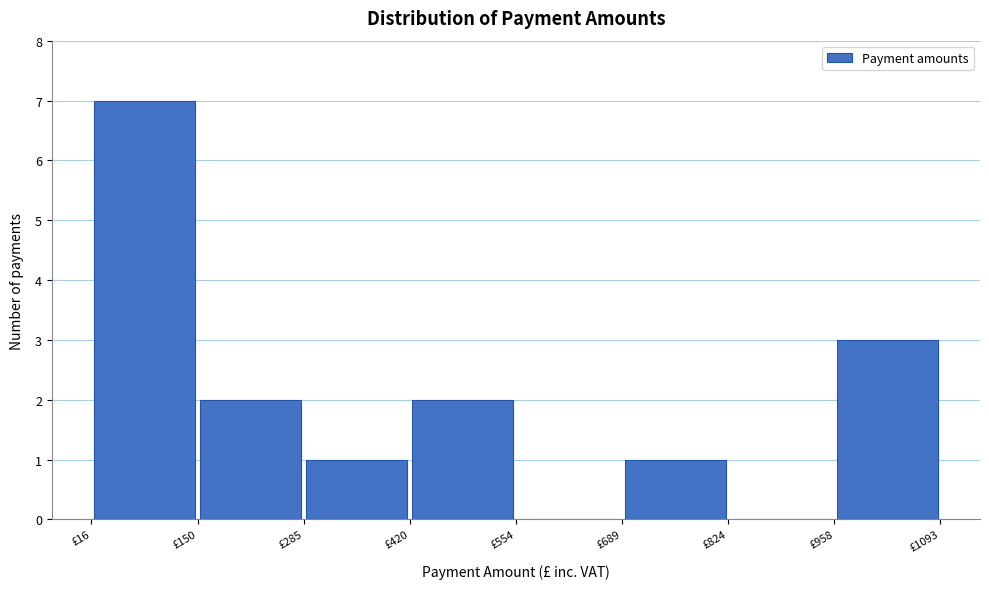

Reading left to right, transcribe this chart: for each bar, give the range it covers on the x-axis and its height. Neither the bar edges nor the heights are printed on the chart, so give them approximately, as read against the axes.

20 to 160: 7
160 to 280: 2
280 to 420: 1
420 to 560: 2
560 to 680: 0
680 to 820: 1
820 to 960: 0
960 to 1100: 3